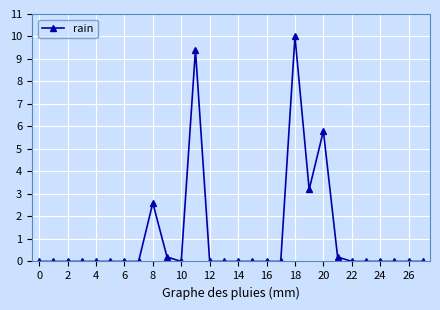

What is the average value?

1.1